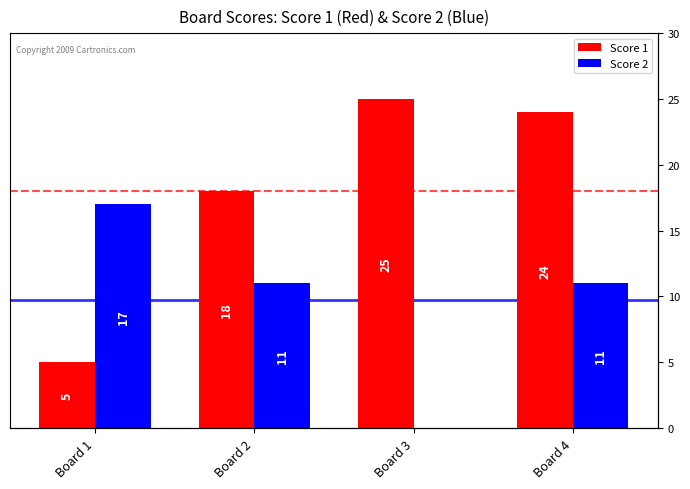

What is the maximum value shown in the chart?

25